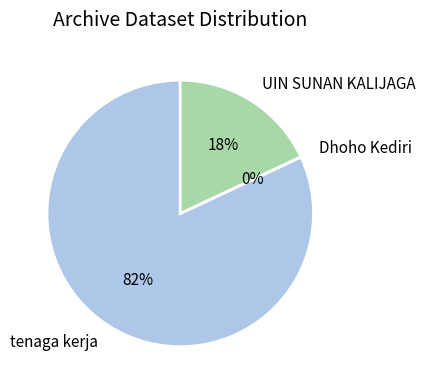

Is it true that tenaga kerja is 82% of the pie?

True